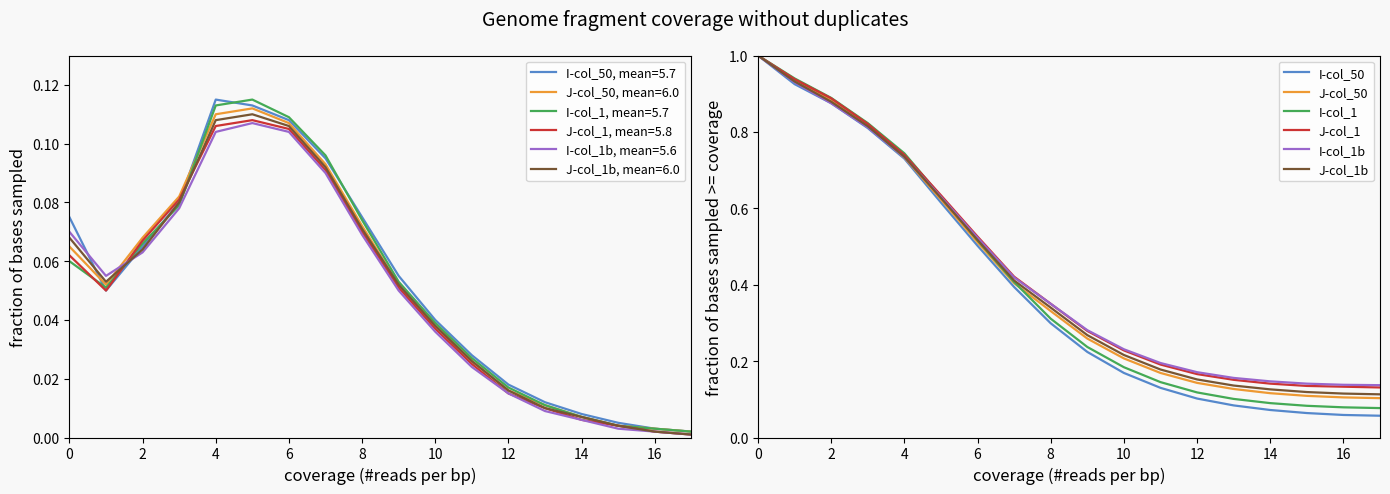

At which label is J-col_1b closest to 0?

17